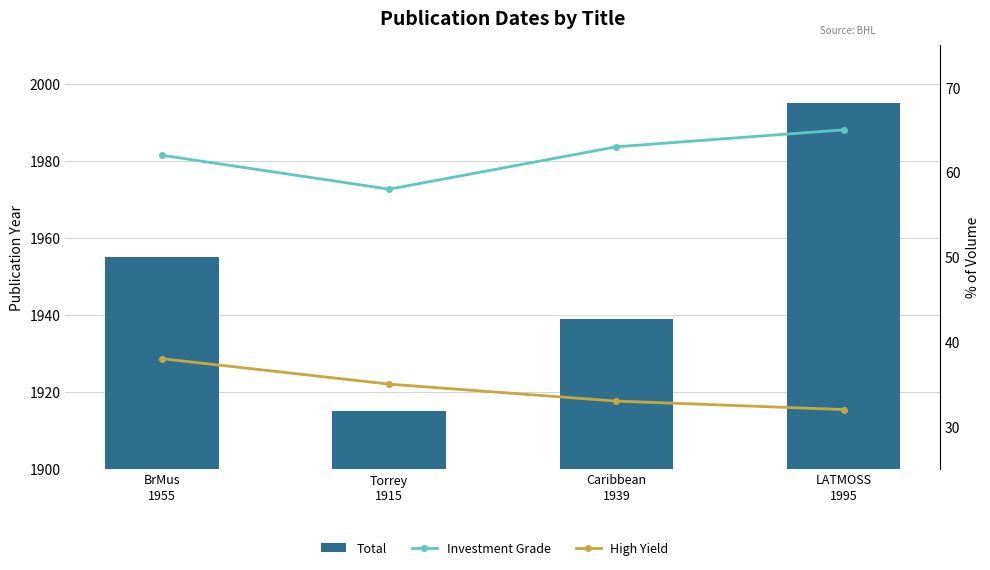

Reading left to right, what are all the values shown in this chart?

Total: 1955	1915	1939	1995
Investment Grade: 62	58	63	65
High Yield: 38	35	33	32